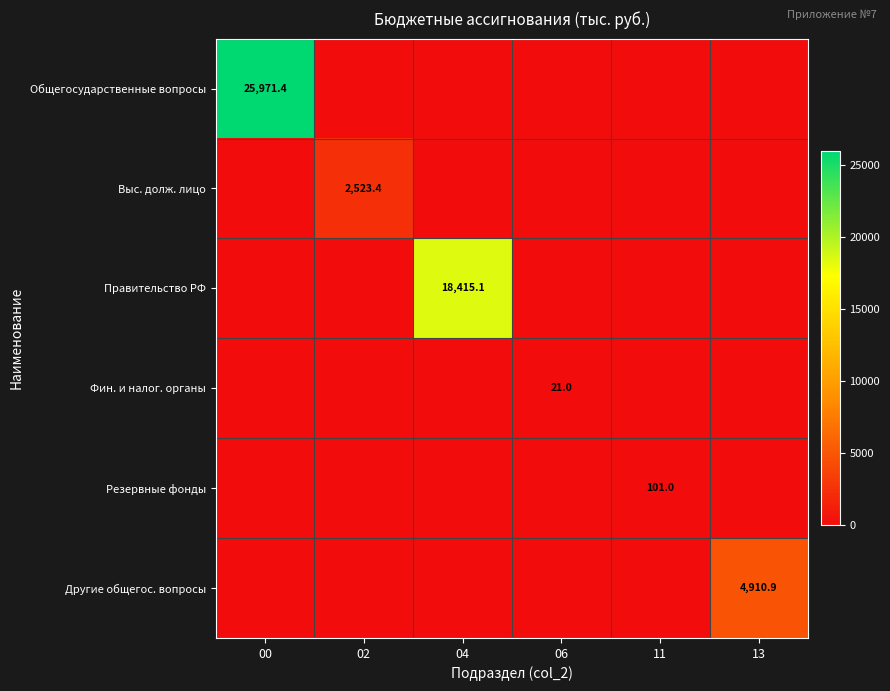

True or false: Общегосударственные вопросы has a value of 25971.4 at 00.

True